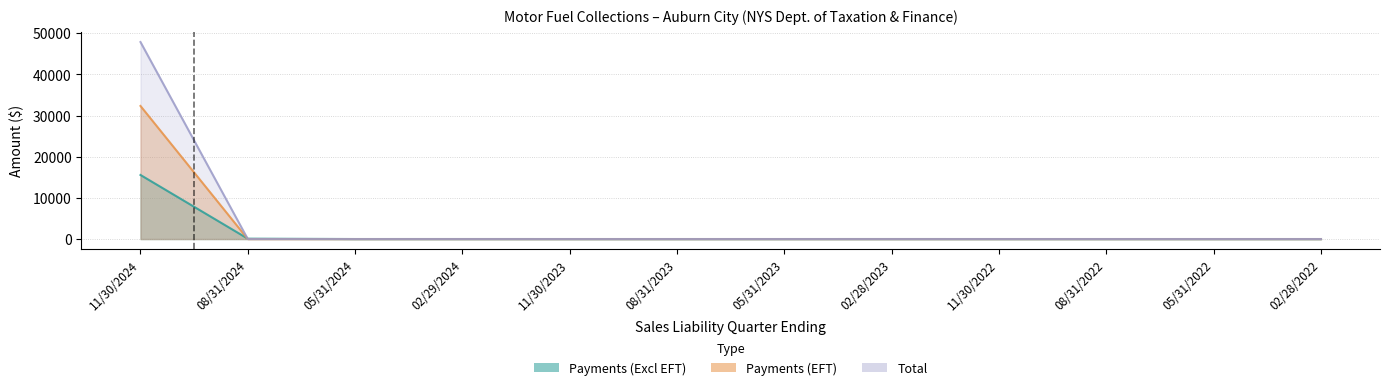

What are all the series names shown in the legend?

Payments (Excl EFT), Payments (EFT), Total